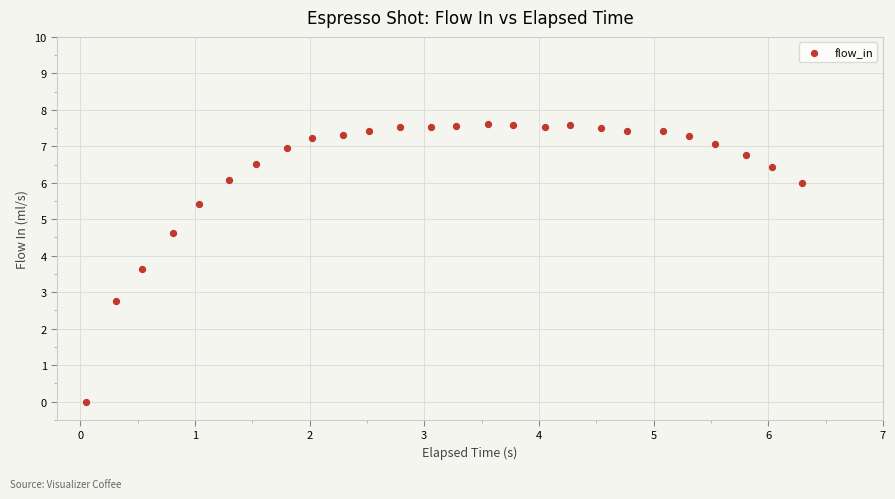

What Y value in the scatter plot is closest to 3?

2.8